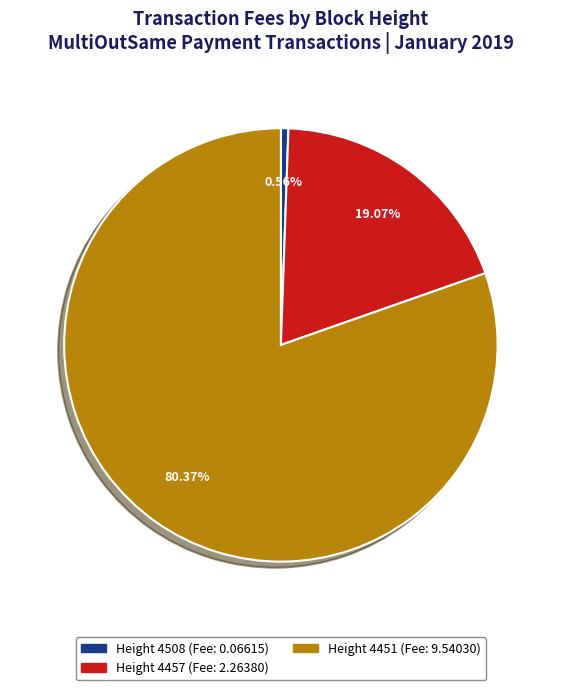

Is there any slice that represents more than half of the pie?

Yes